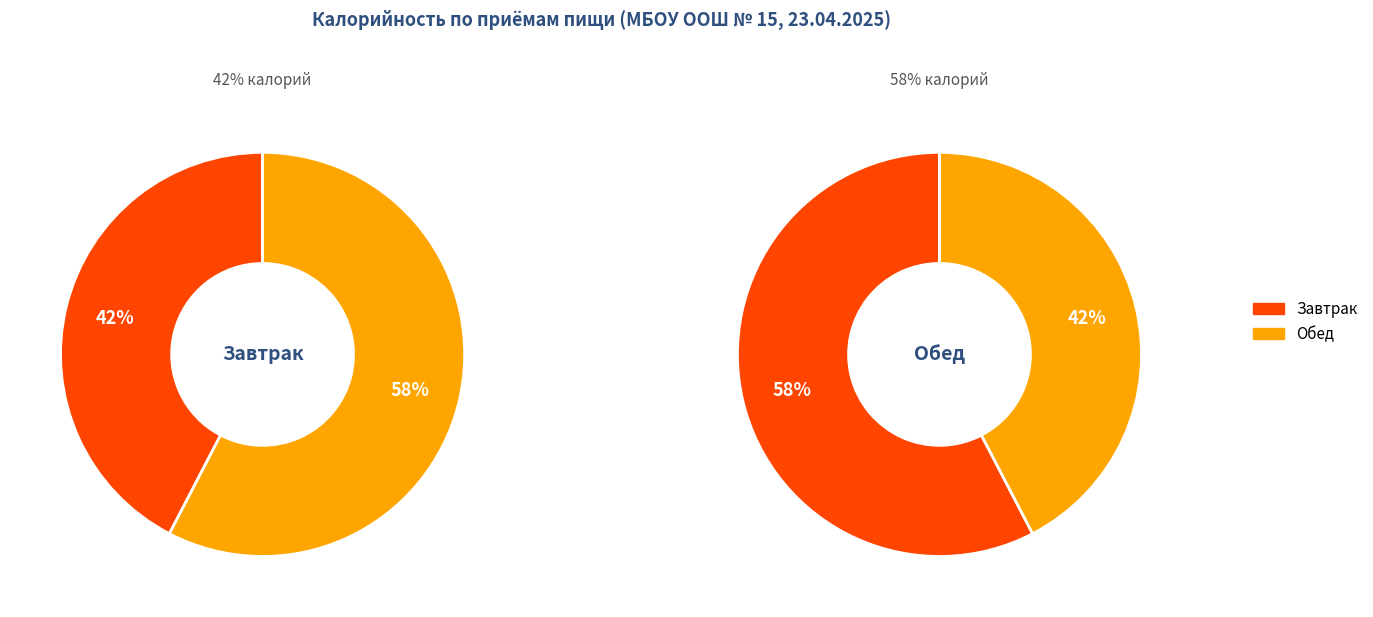

How many segments does this pie chart have?

2